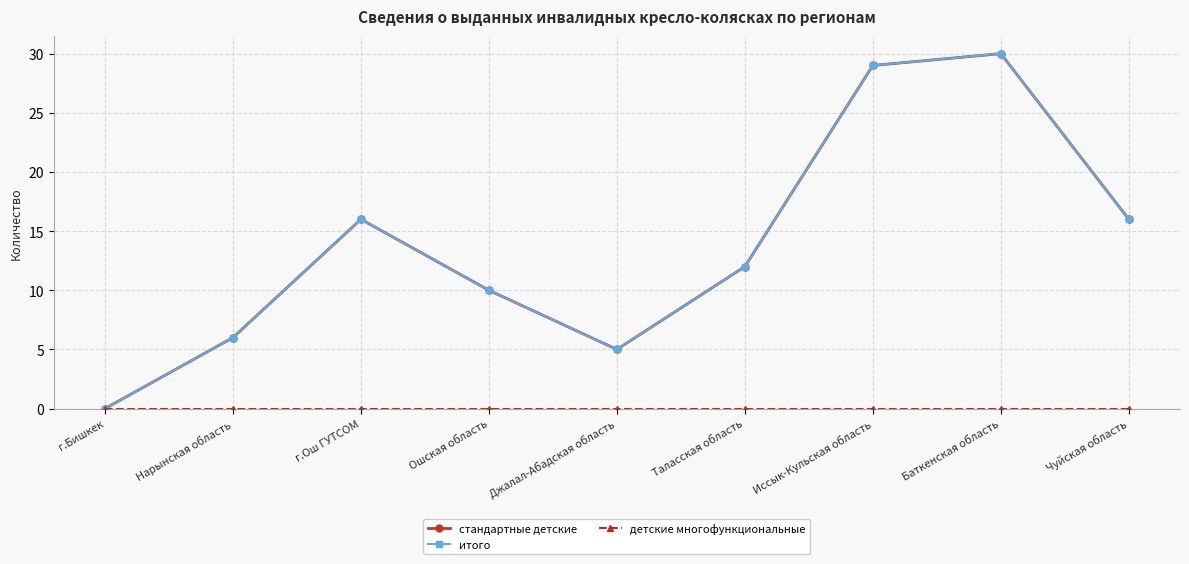

Which series has the largest total across all categories?

стандартные детские